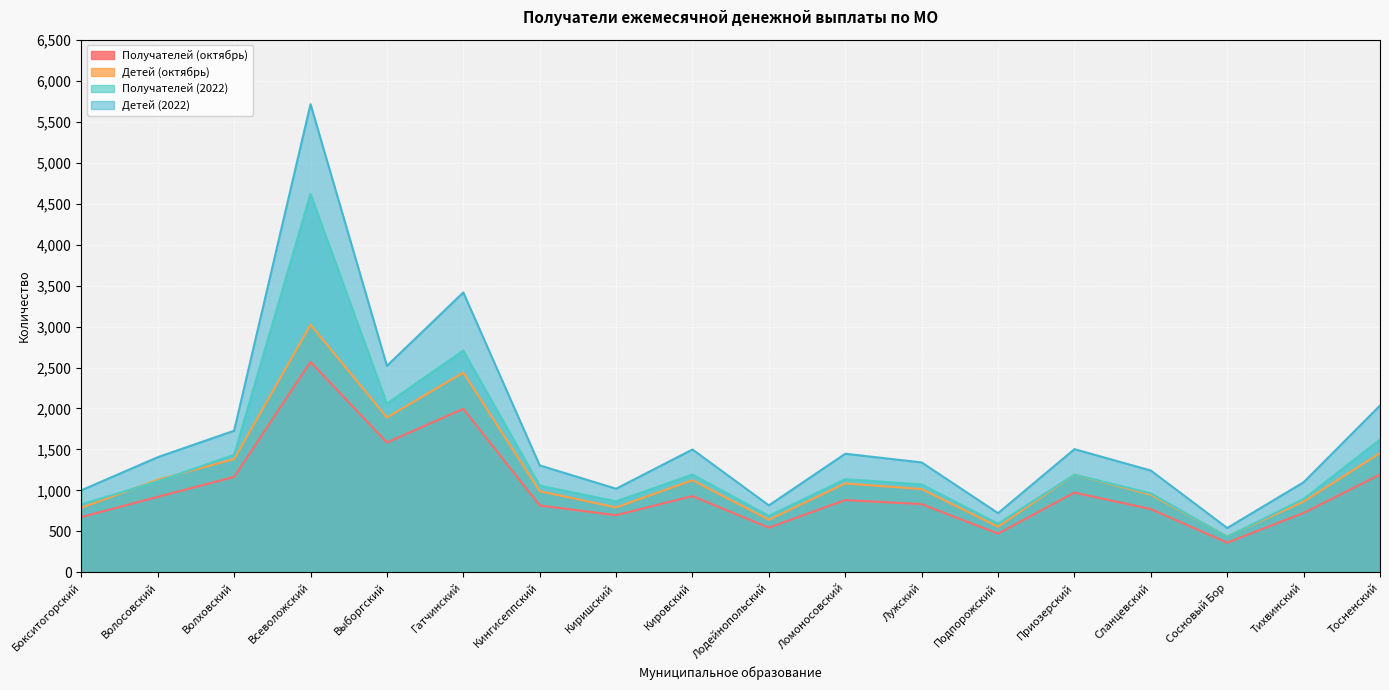

Count the number of data series in this chart.

4